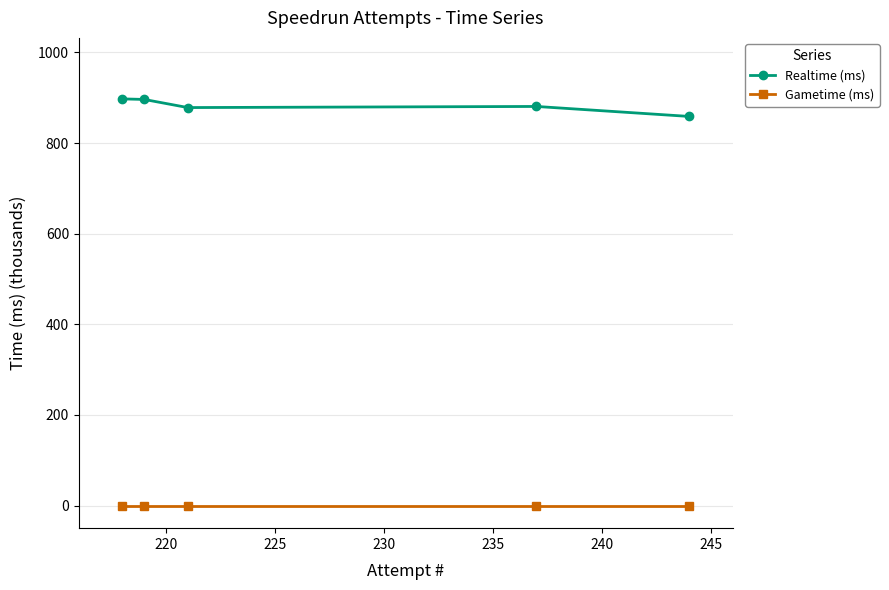

At how many categories does at least one series exceed 335?

5